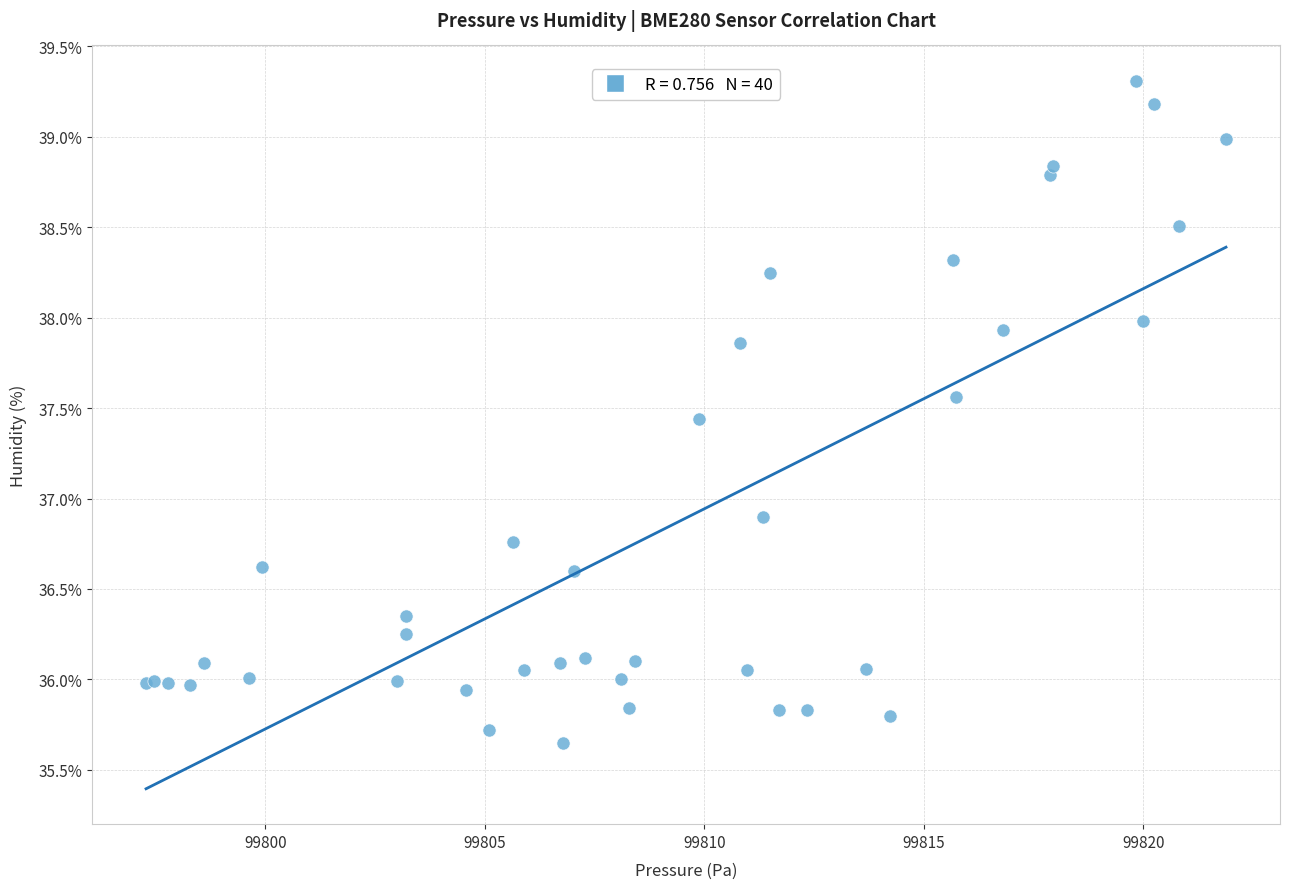

What Y value in the scatter plot is closest to 37?

36.9